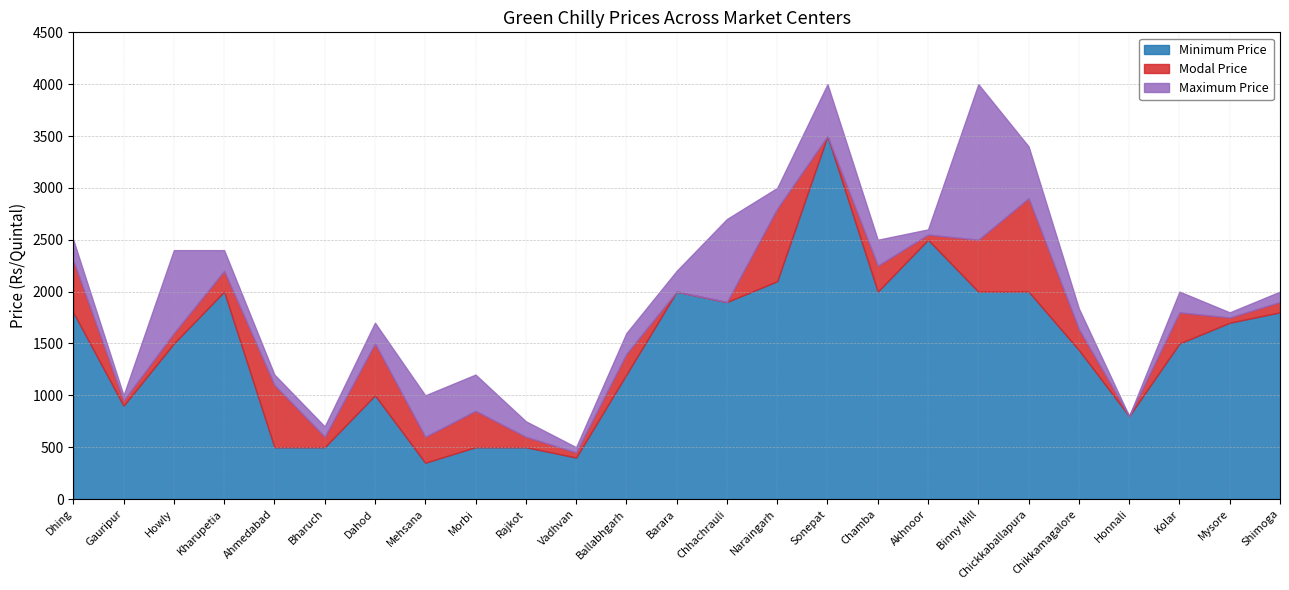

What is the total value across all series at Dahod?

1700